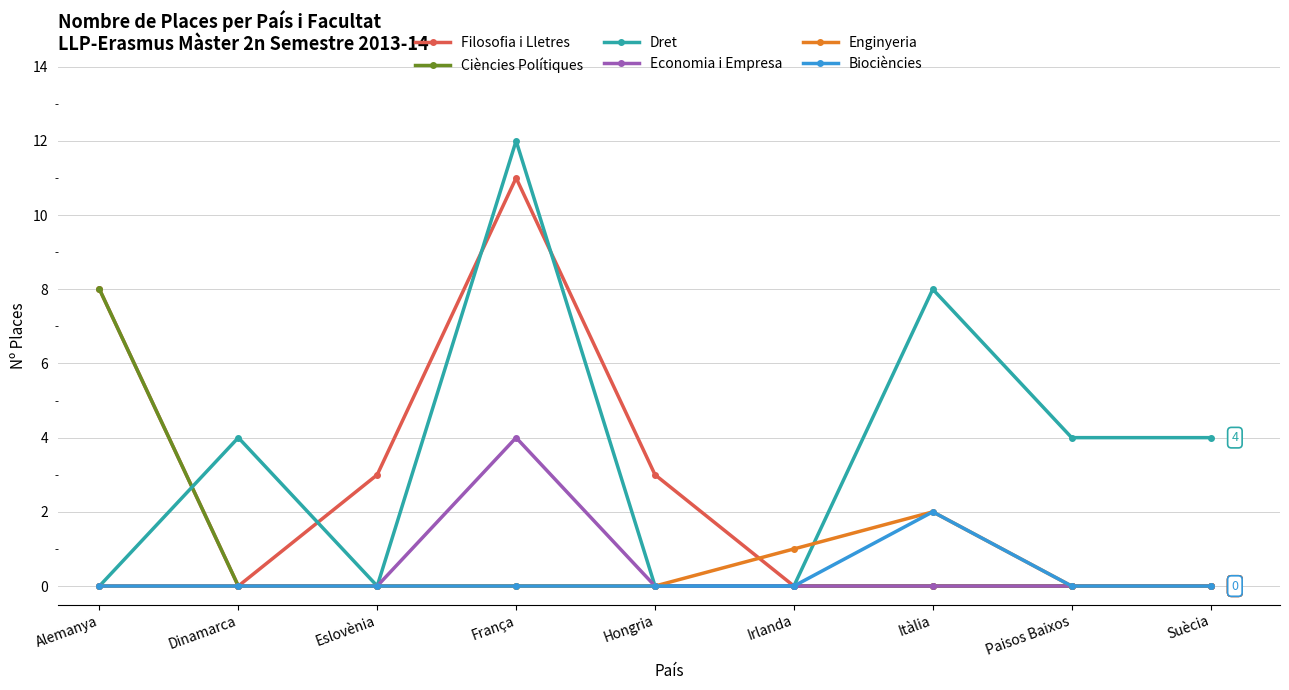

What is the label of the 5th point from the right?

Hongria